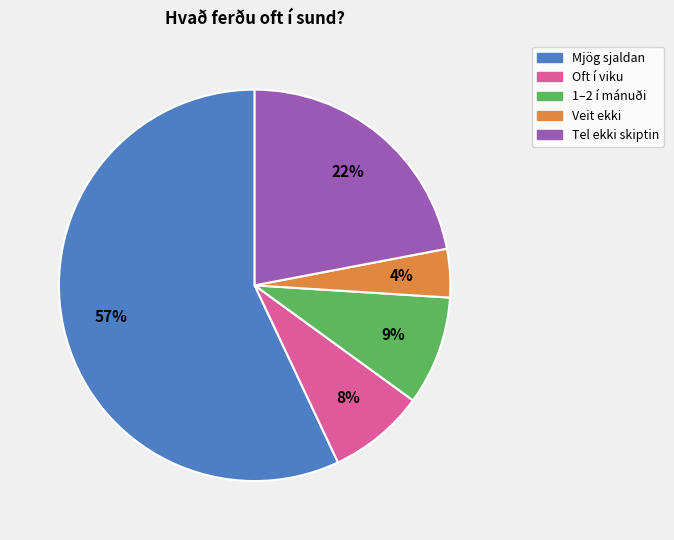

Is Mjög sjaldan the majority of the pie?

Yes